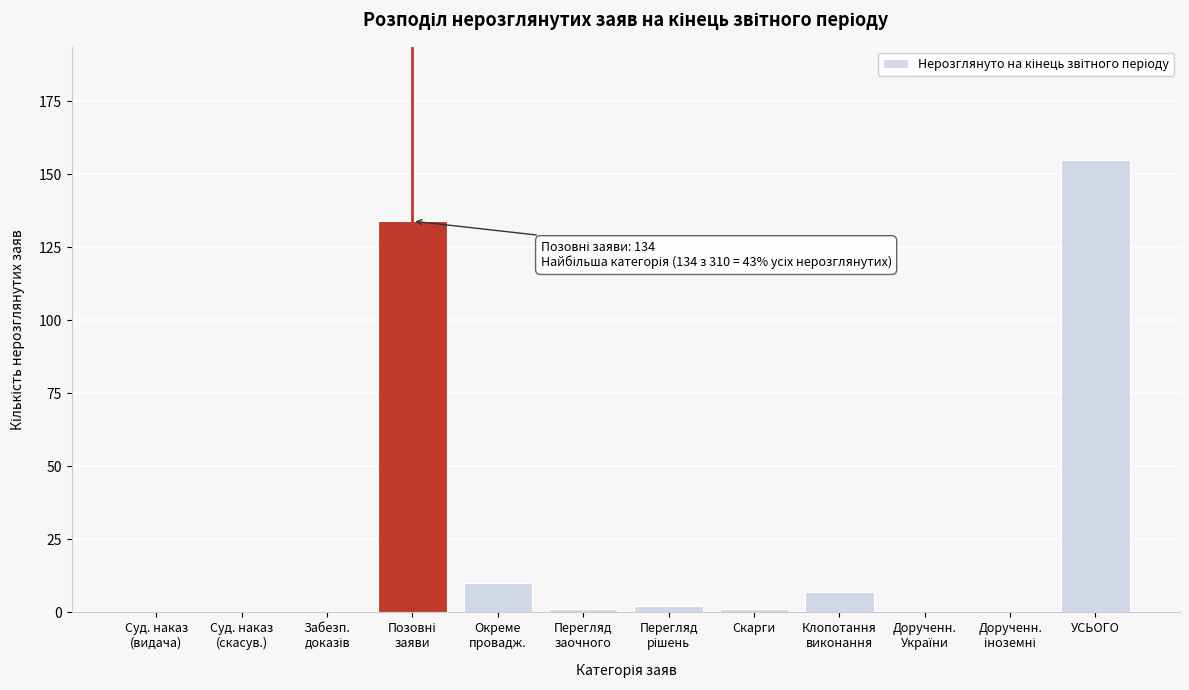

What is the sum of all values?

310